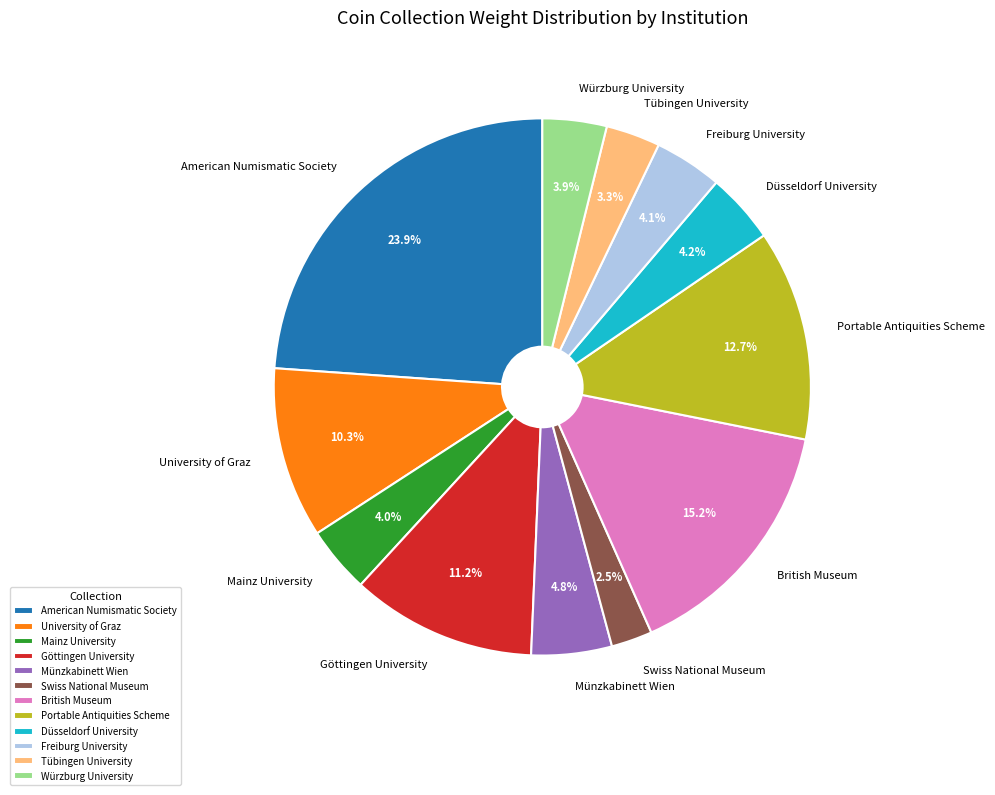

Between American Numismatic Society and Tübingen University, which is larger?

American Numismatic Society